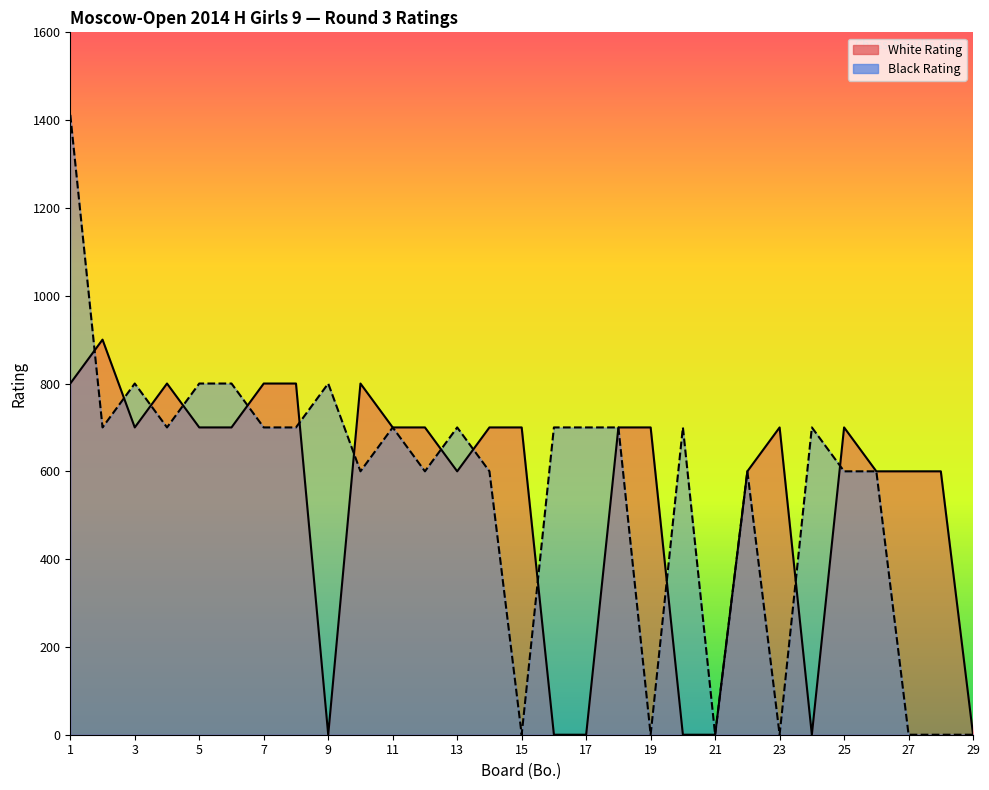

At how many categories does at least one series exceed 96?

27